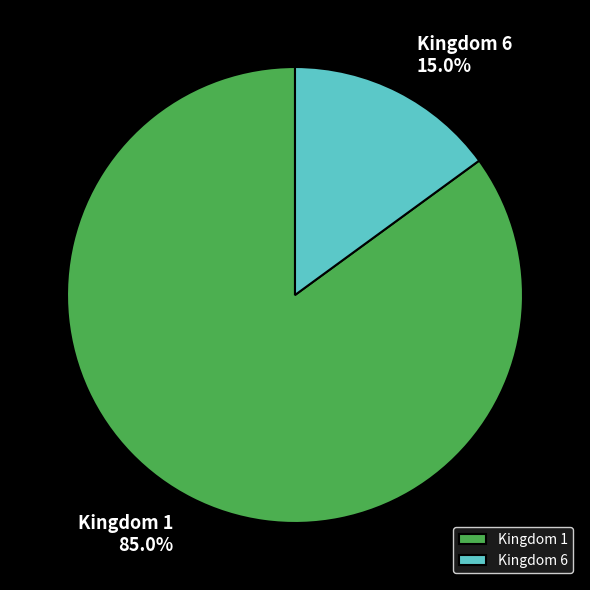

Which category has the biggest portion of the pie?

Kingdom 1